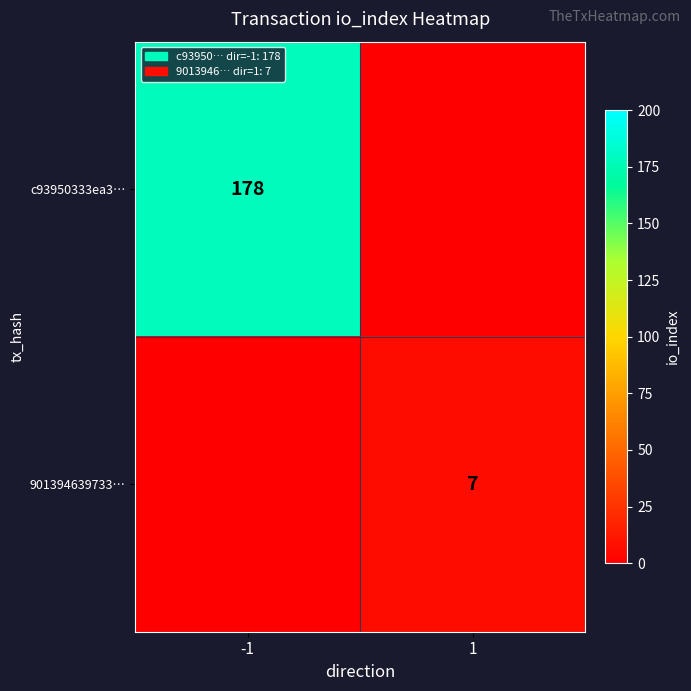

Which has a higher value, -1 or 1?

-1